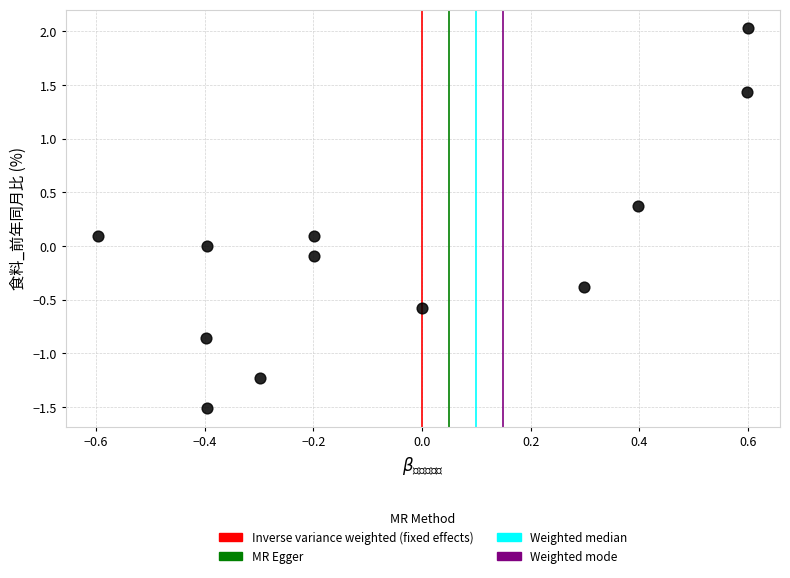

What is the range of X values (max minus min)?

1.2